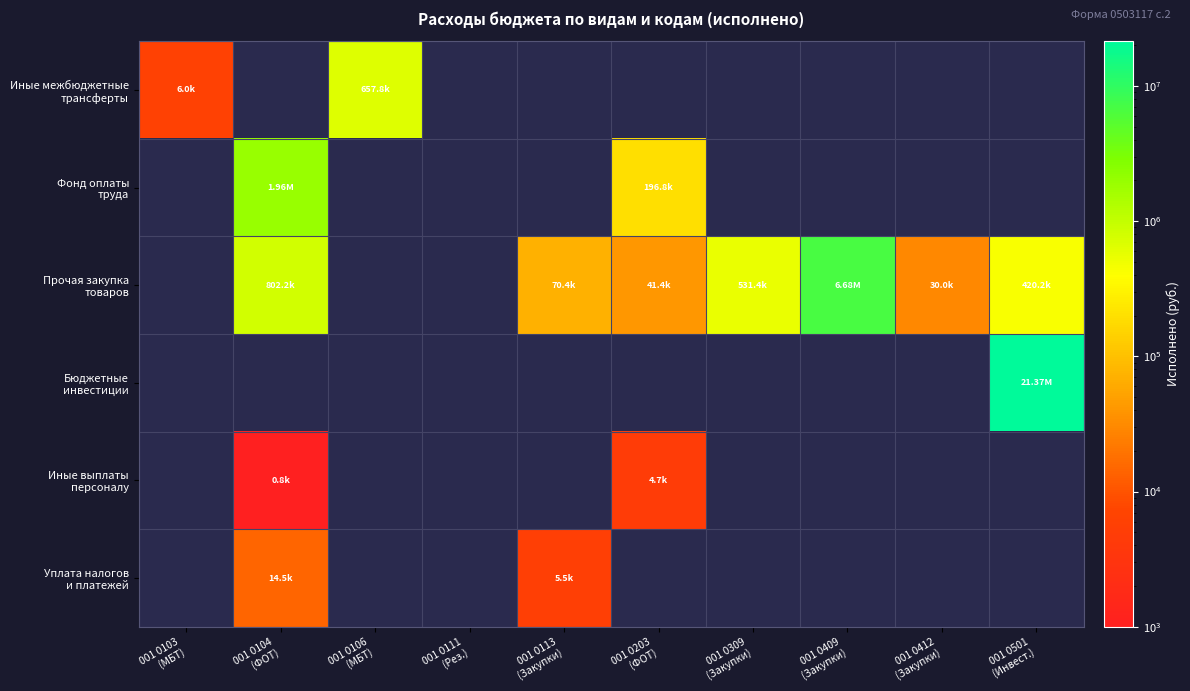

Which category has the highest value across all series?

001 0501
(Инвест.)